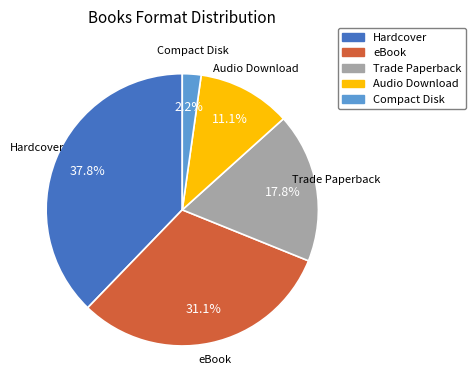

How many slices are in this pie chart?

5